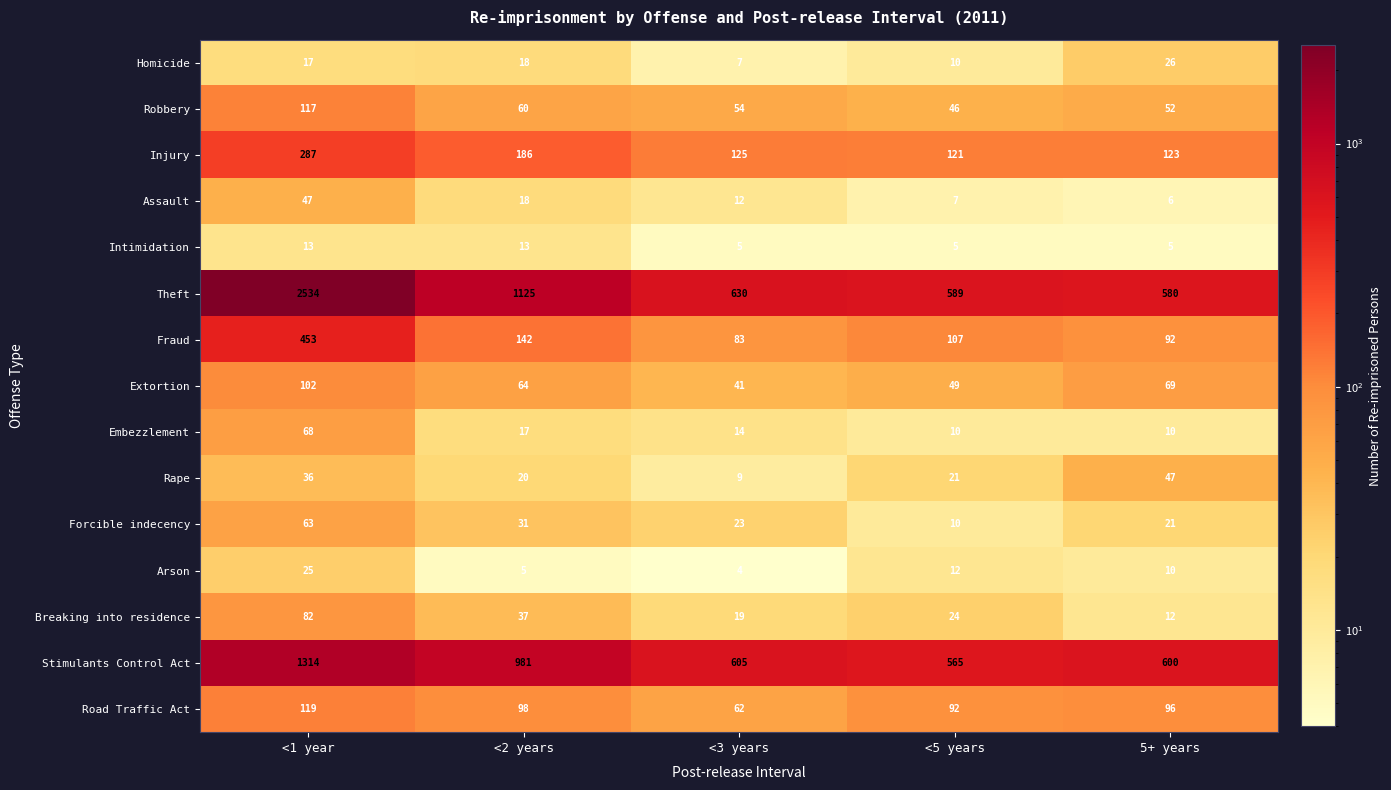

Which series has the largest range (max minus min)?

Theft